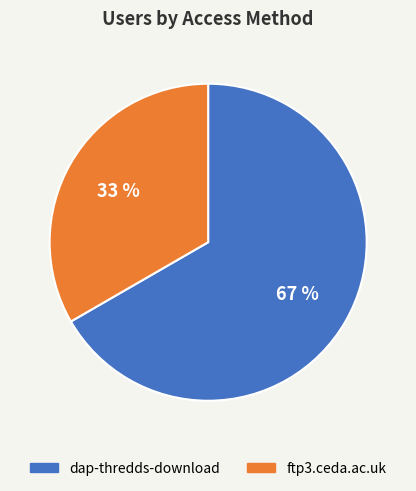

How many slices are in this pie chart?

2